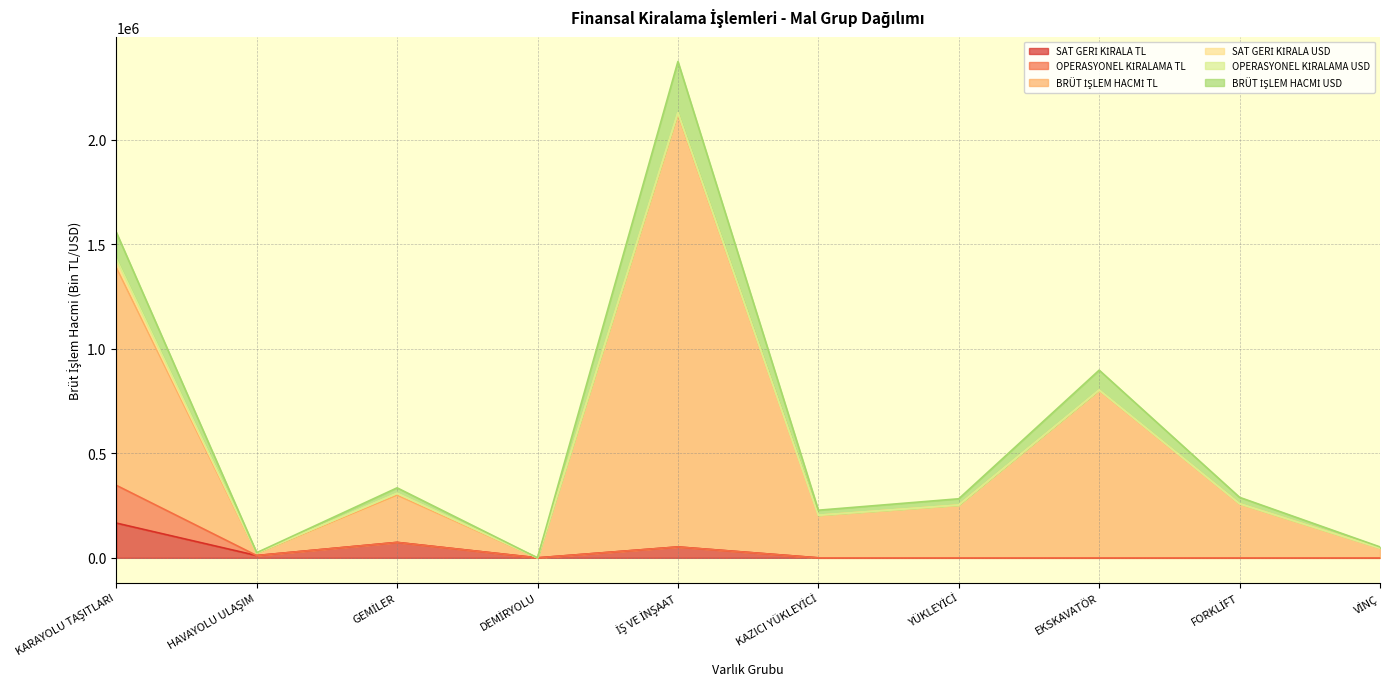

What is the value of the BRÜT İŞLEM HACMİ TL point at the 8th from the left?

801808.1